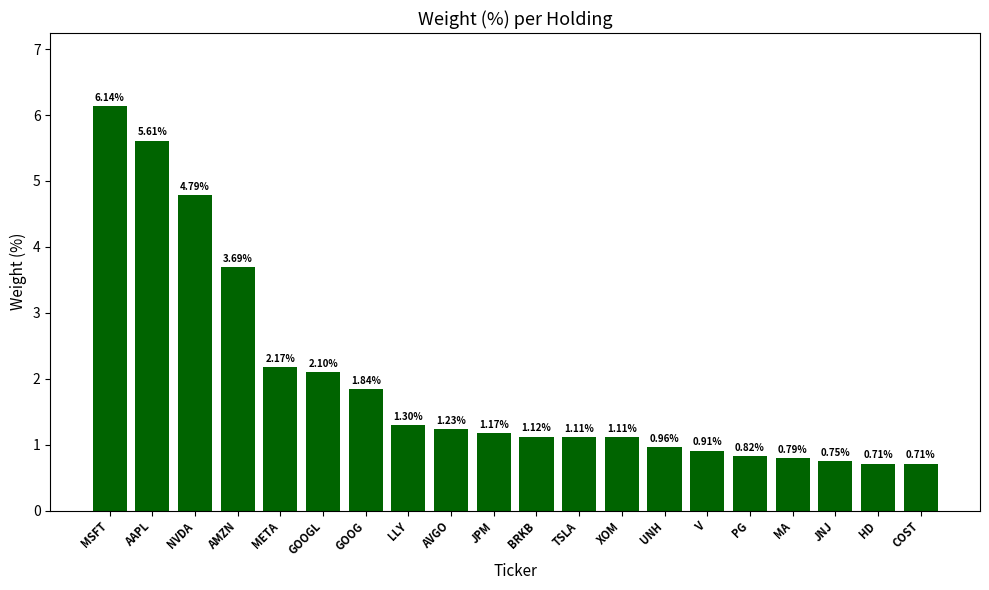

What is the change in value from GOOGL to MA?

-1.3